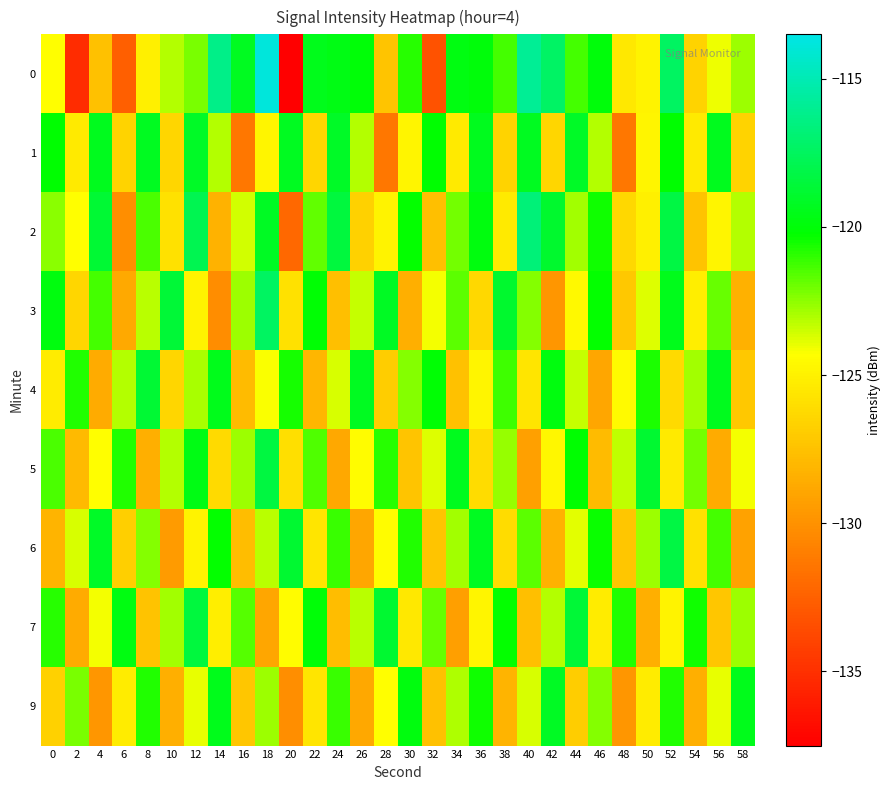

What is the difference between the highest and lowest values at 36?

7.0